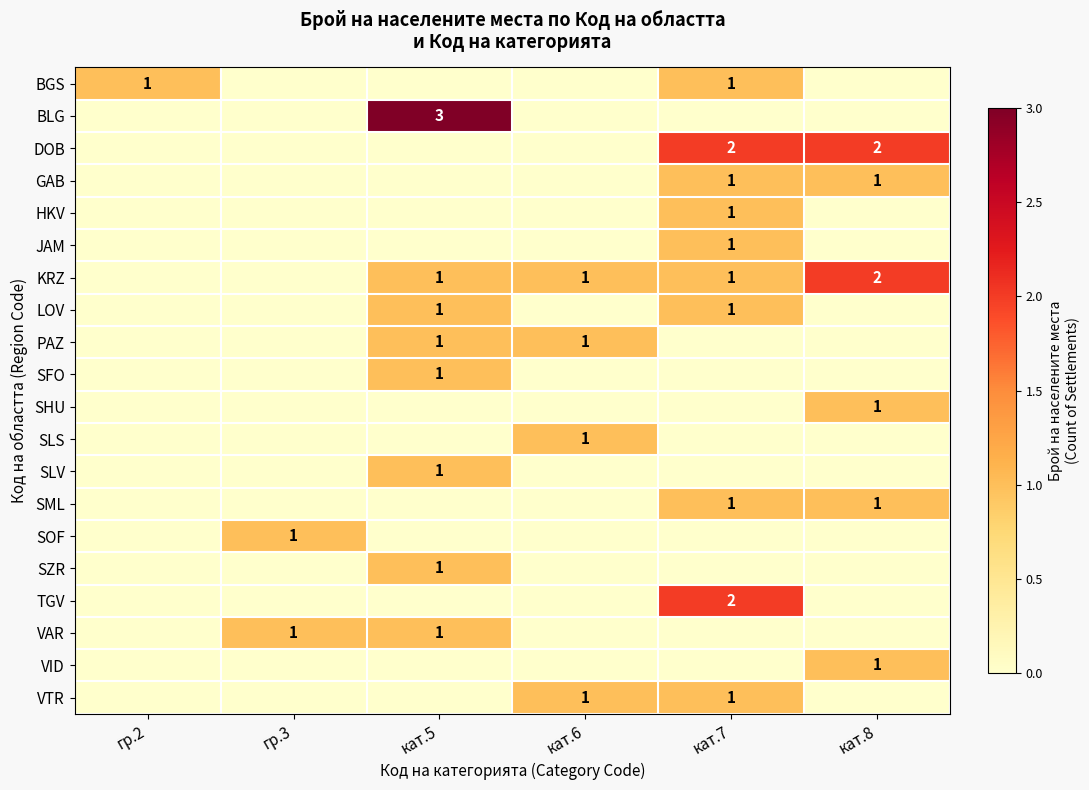

The KRZ series shows 1 at кат.5. True or false?

True